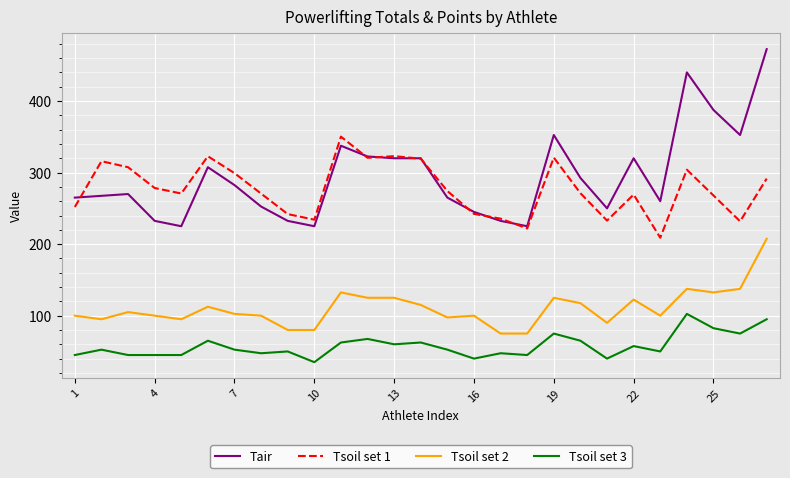

Rank the series by their maximum value, from highest to lowest.

Tair, Tsoil set 1, Tsoil set 2, Tsoil set 3